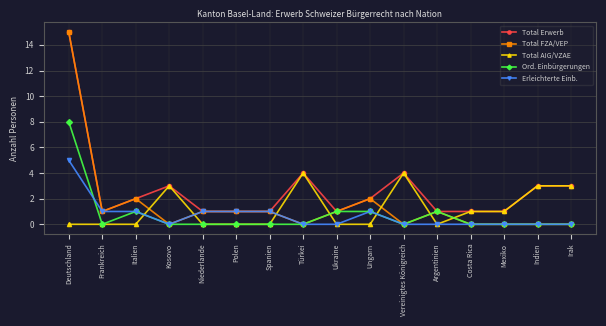

At how many categories does at least one series exceed 10?

1